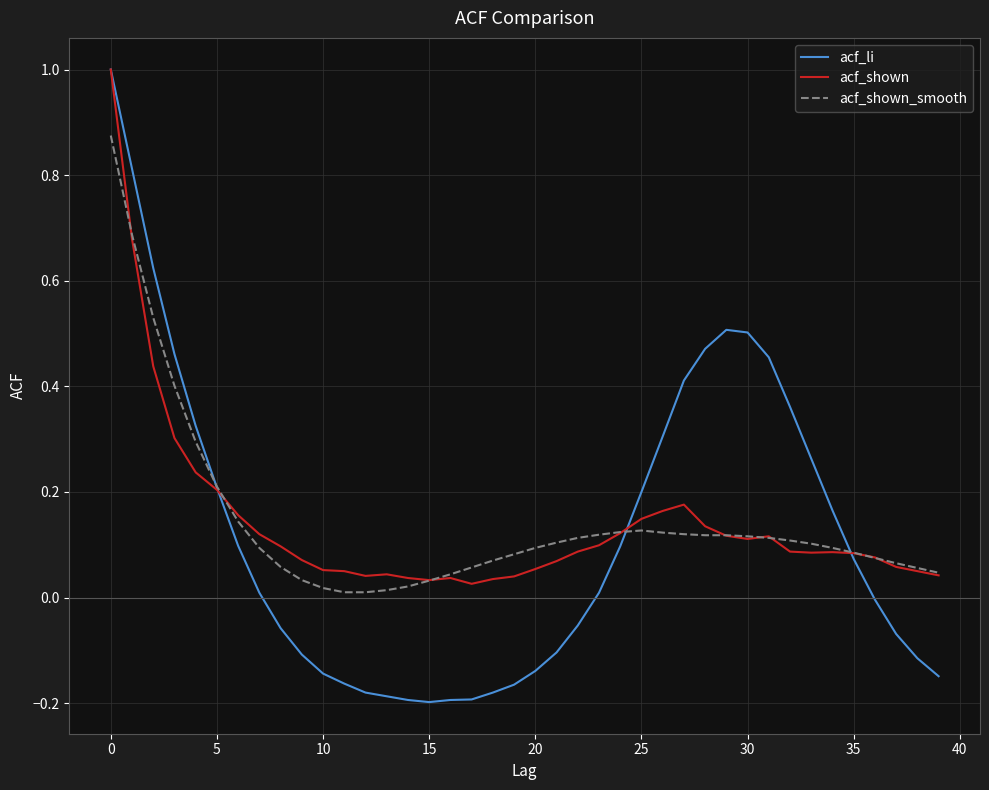

Which series has the widest spread of values?

acf_li